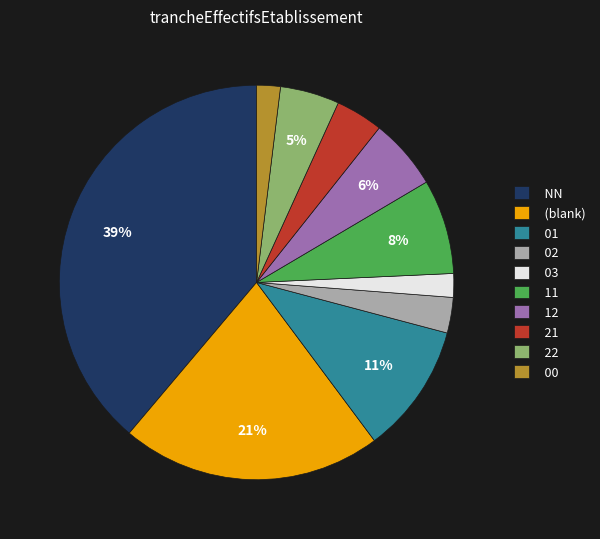

How many slices are in this pie chart?

10